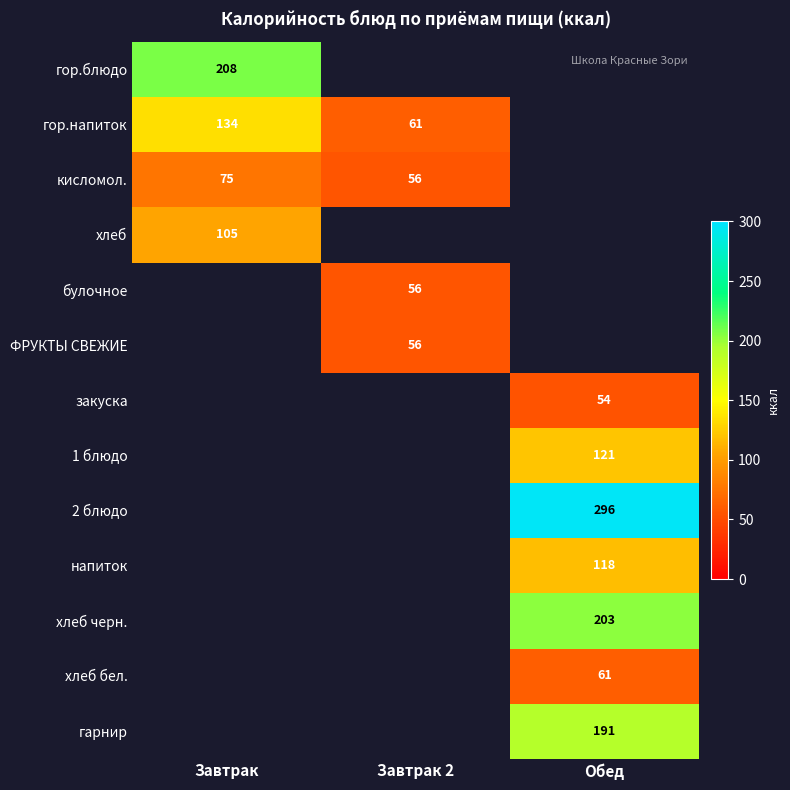

Is the value of гор.напиток at Завтрак 2 greater than the value of кисломол. at Завтрак 2?

Yes